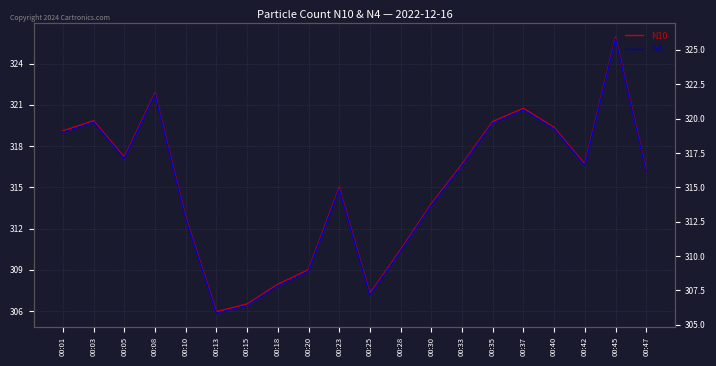

In N4, how many points are lower than both neighbors (excluding endpoints)?

4